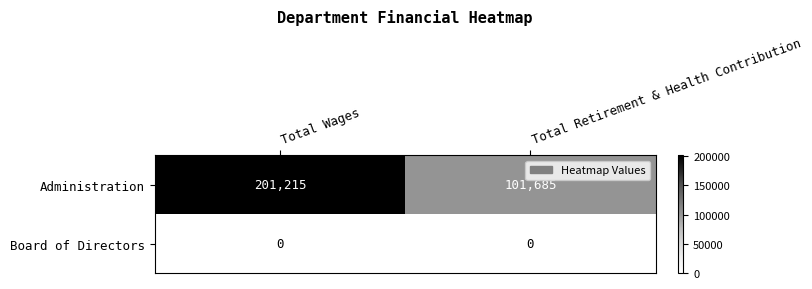

At Total Wages, list the series in order from largest to smallest.

Administration, Board of Directors